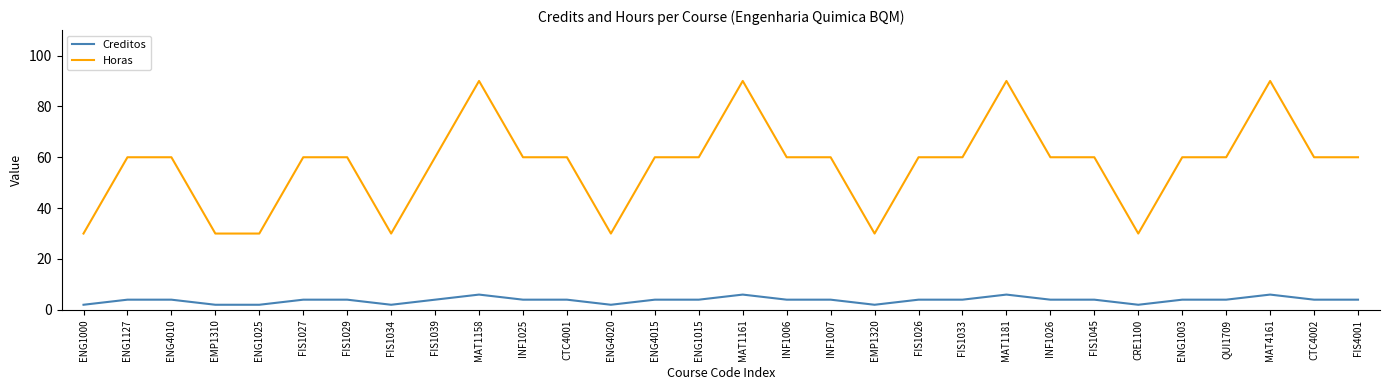

What position from the right is FIS1029?

24